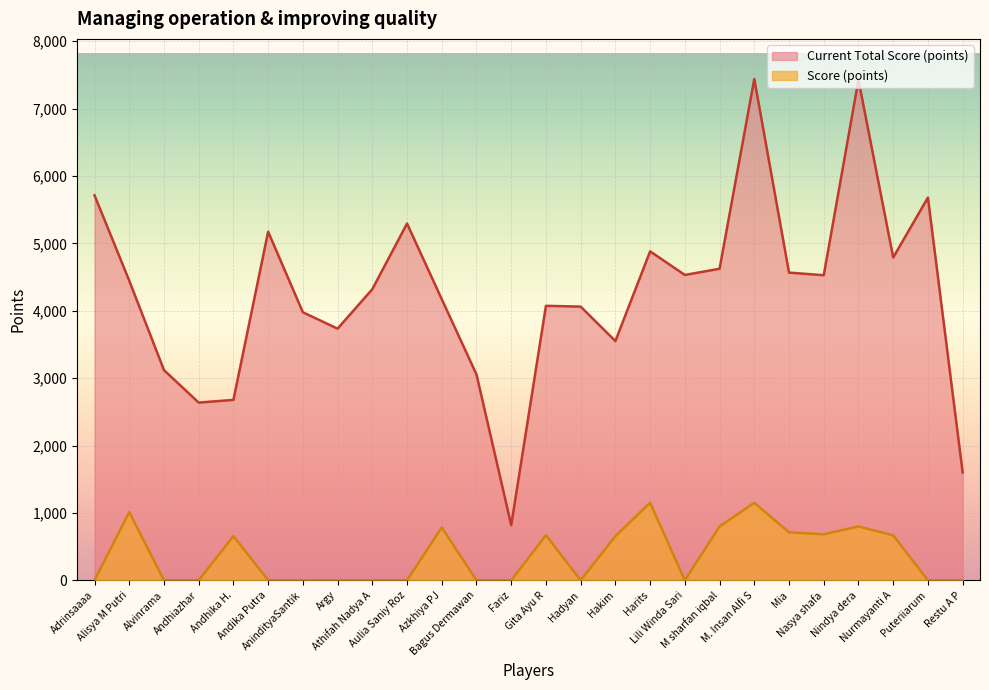

In Score (points), how many points are lower than both neighbors (excluding endpoints)?

3